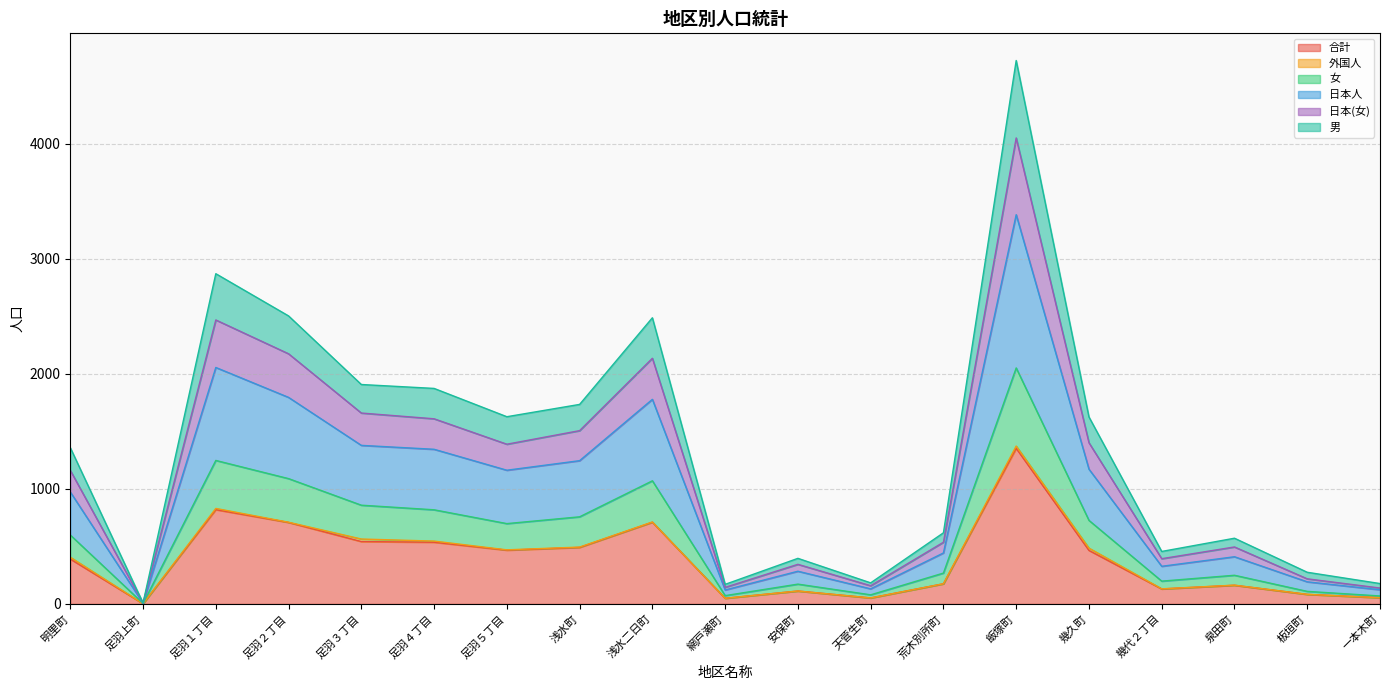

What is the label of the 4th point from the left?

足羽２丁目